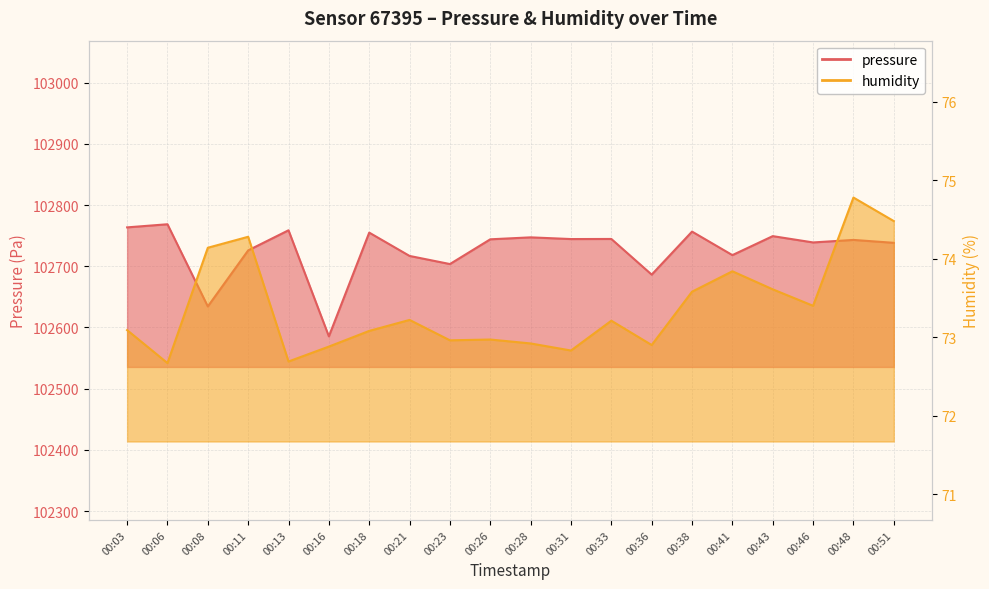

What is the difference between the pressure values at 00:13 and 00:08?

124.5